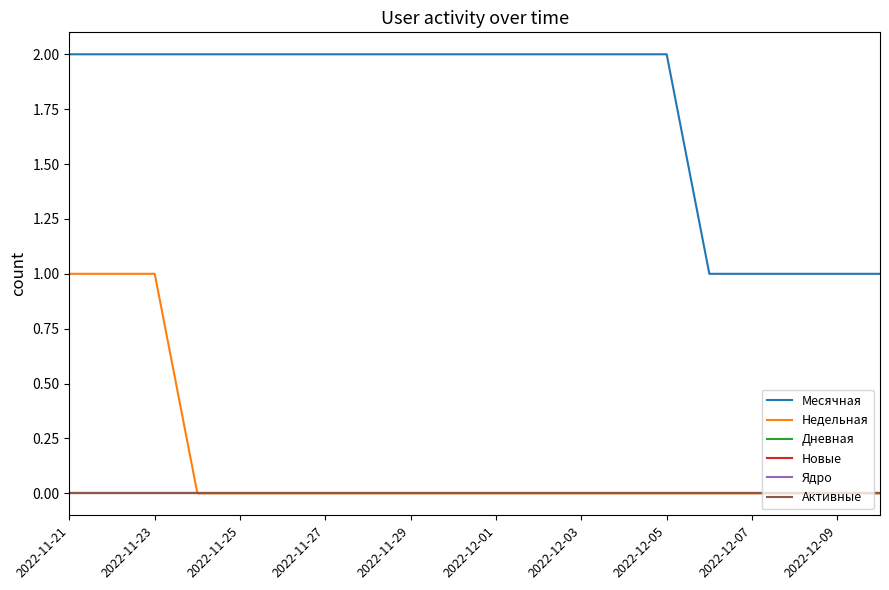

Is this an area chart (filled region under the line)?

No